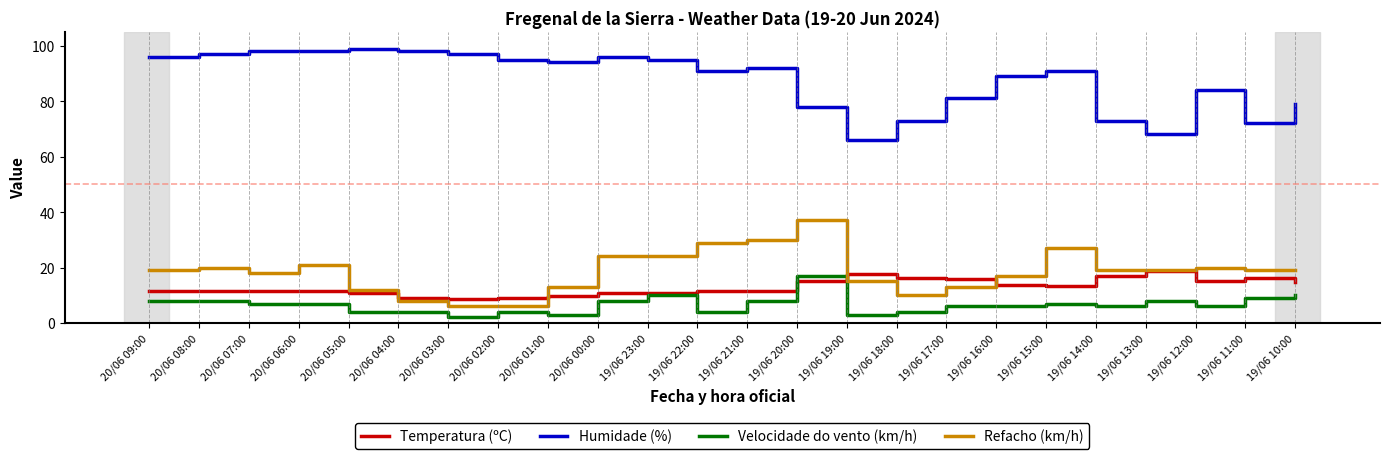

True or false: Humidade (%) and Velocidade do vento (km/h) intersect in this chart.

False